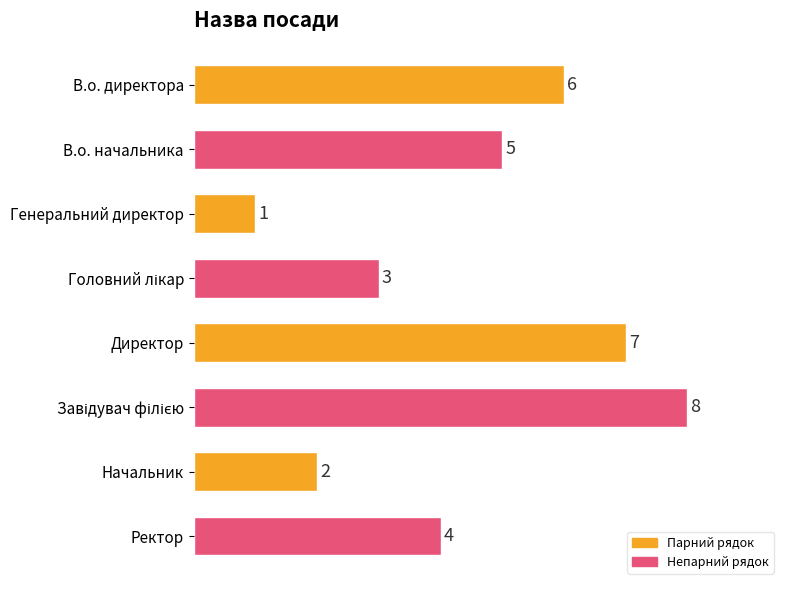

What is the sum of all values?

36